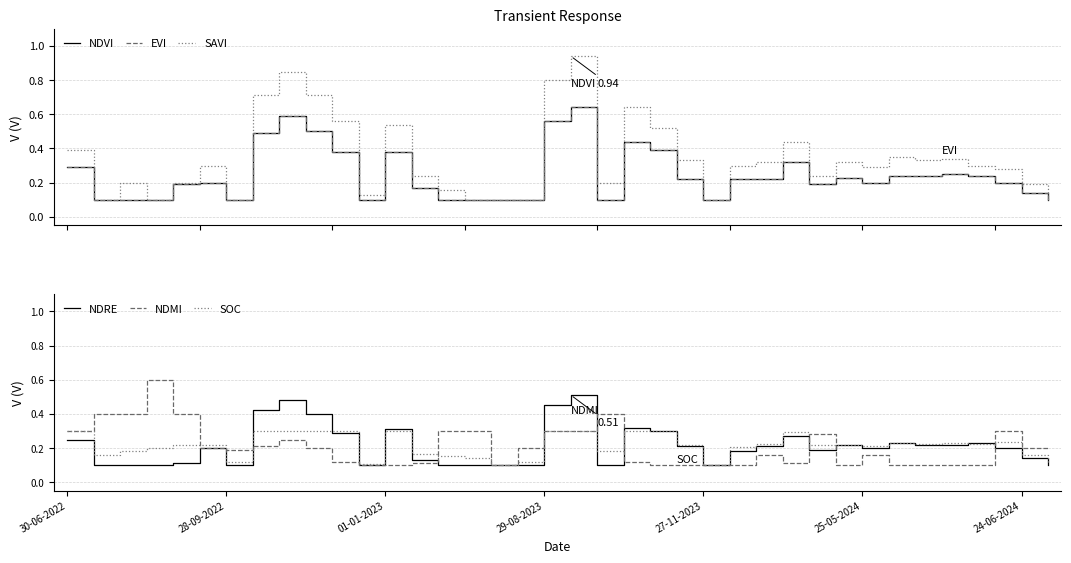

True or false: savi and ndvi cross at least once.

False